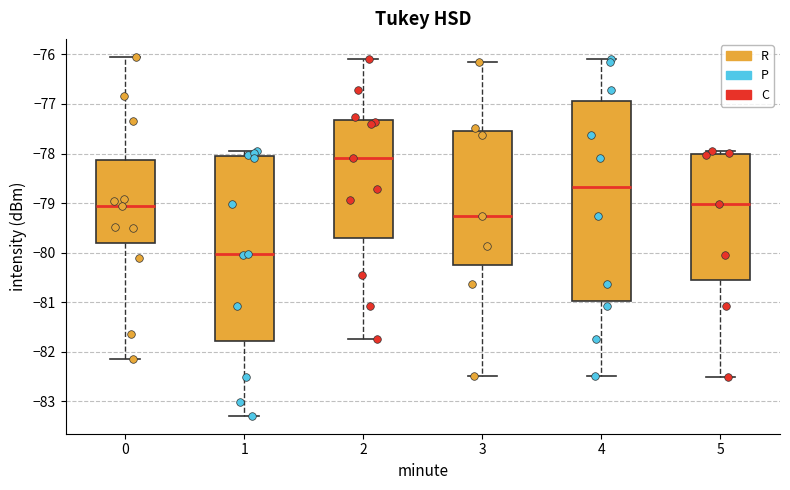

Reading left to right, transcribe this box plot: for each box, give where its median line is, the range the box spans, and where its two whiskers end, as read against the y-axis. The values are not printed on the chart, so give them approximately, as read against the axis.

0: median -79.0, box -79.8 to -78.1, whiskers -82.1 to -76.0
1: median -80.0, box -81.8 to -78.1, whiskers -83.3 to -77.9
2: median -78.1, box -79.7 to -77.3, whiskers -81.7 to -76.1
3: median -79.3, box -80.2 to -77.6, whiskers -82.5 to -76.1
4: median -78.7, box -81.0 to -76.9, whiskers -82.5 to -76.1
5: median -79.0, box -80.6 to -78.0, whiskers -82.5 to -77.9